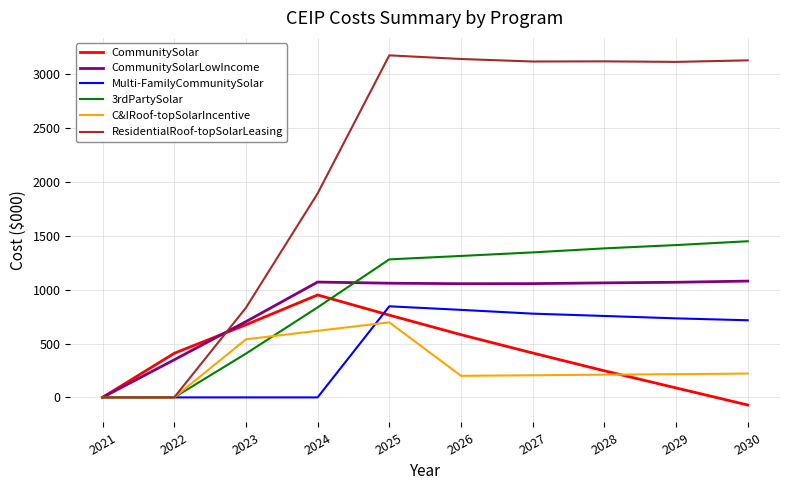

Which label corresponds to the smallest value in the chart?

2030